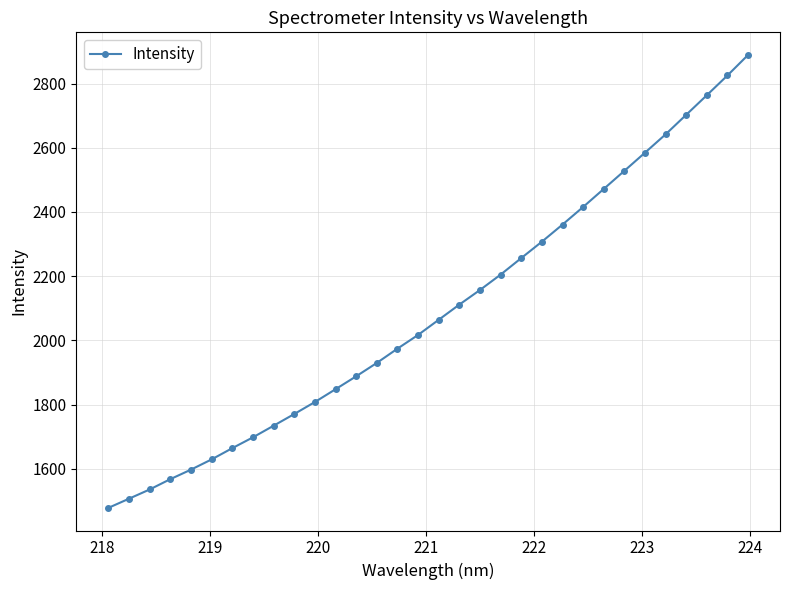

What is the value of the 21st point from the left?

2256.3